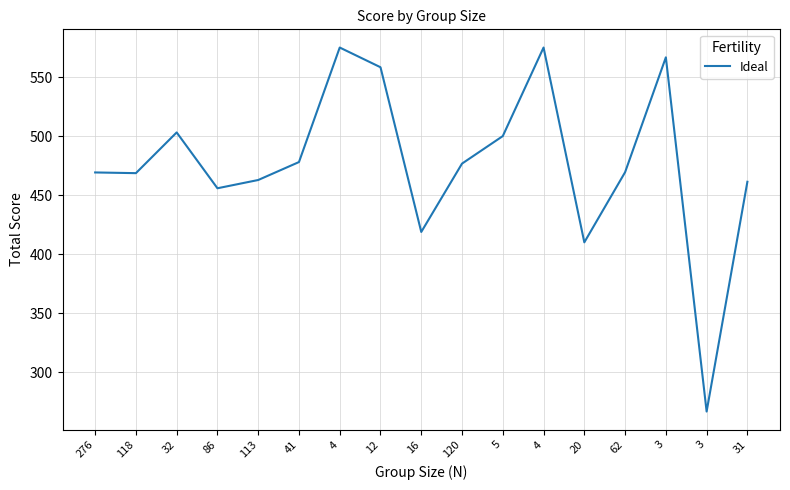

List the labels in order of value, smallest first.

3, 20, 16, 86, 31, 113, 118, 276, 62, 120, 41, 5, 32, 12, 3, 4, 4